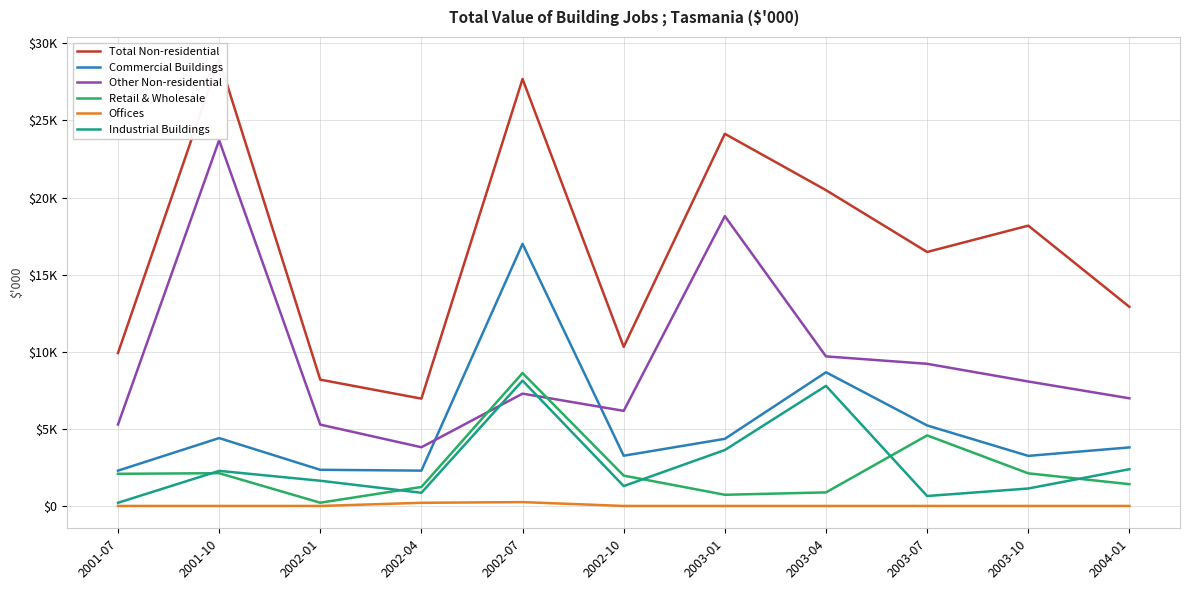

Which series has the largest total across all categories?

Total Non-residential